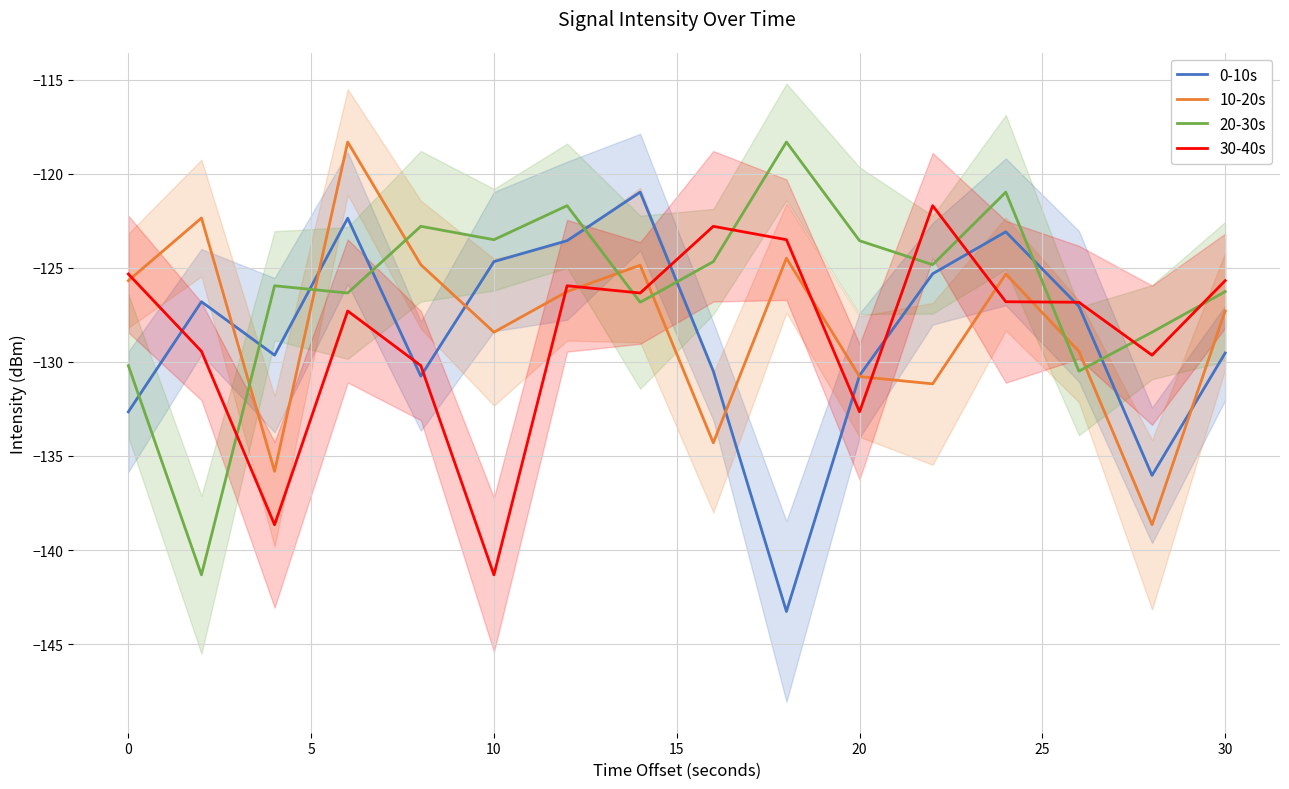

How many values in the 10-20s series are below -126?

9